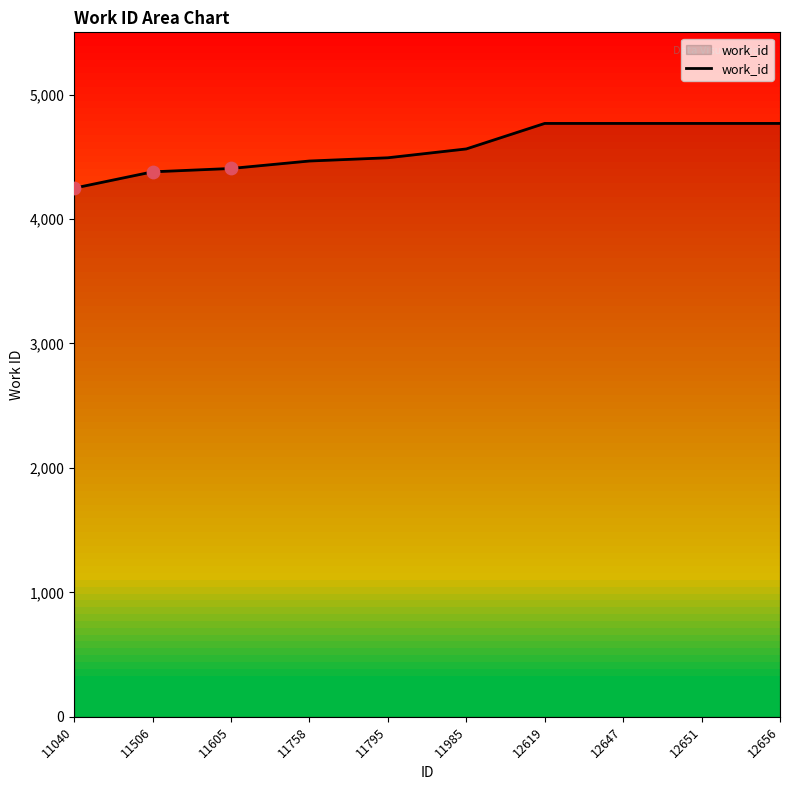

Which has a higher value, 12656 or 12647?

12656